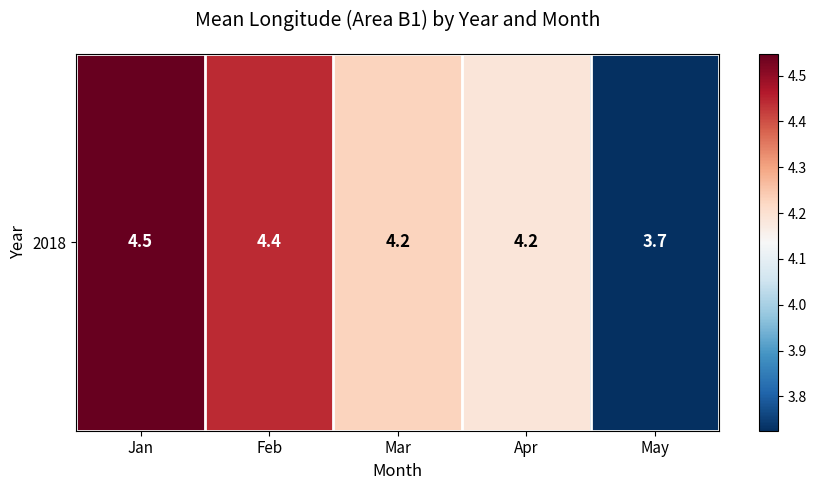

Which category has the lowest value across all series?

May